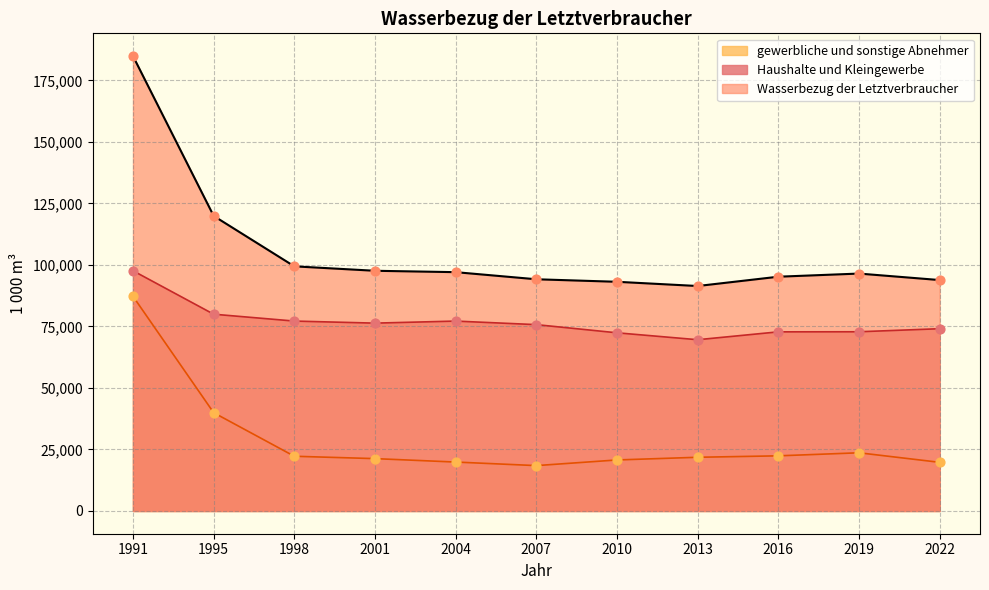

What are all the series names shown in the legend?

gewerbliche und sonstige Abnehmer, Haushalte und Kleingewerbe, Wasserbezug der Letztverbraucher